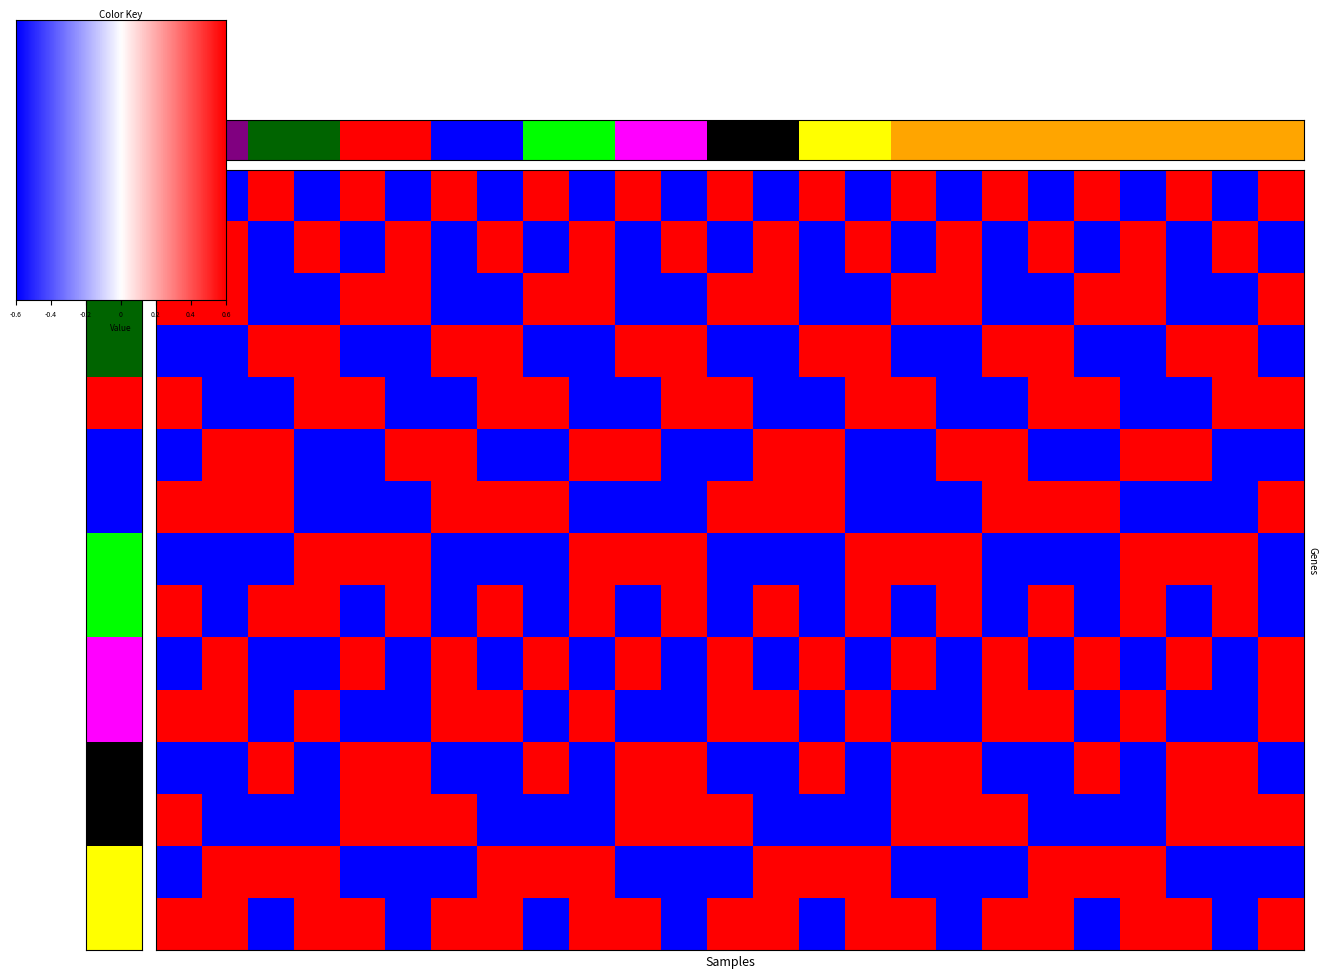

What is the maximum value for 97d19c92?

0.6